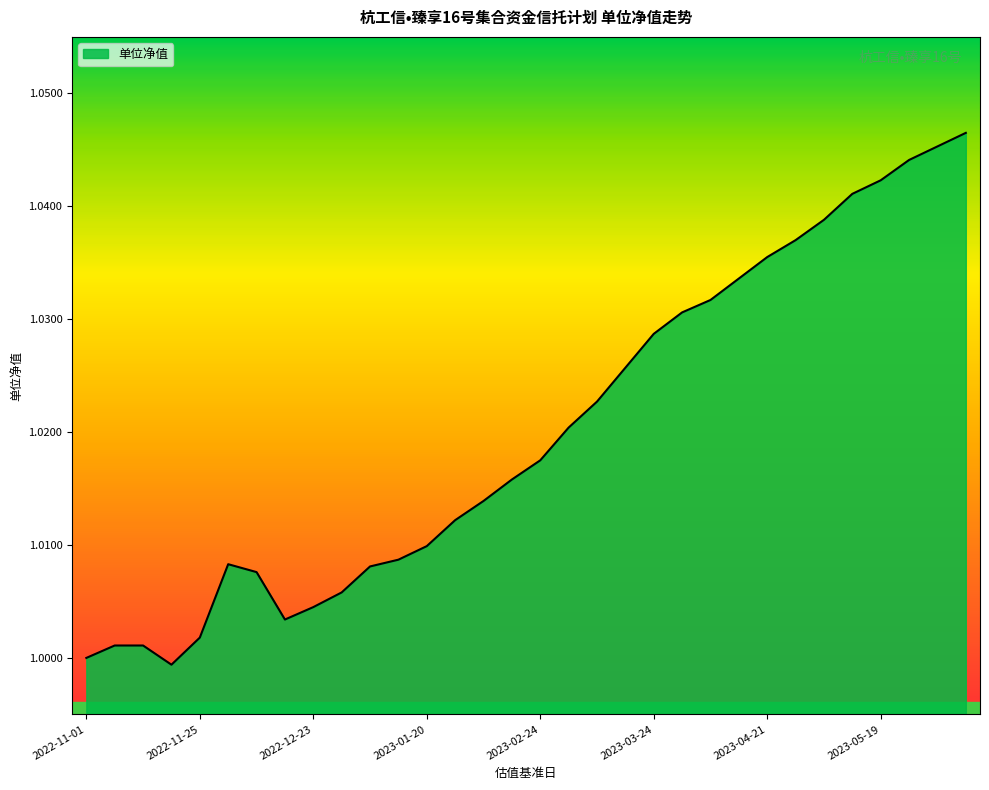

What is the sum of all values?

32.6